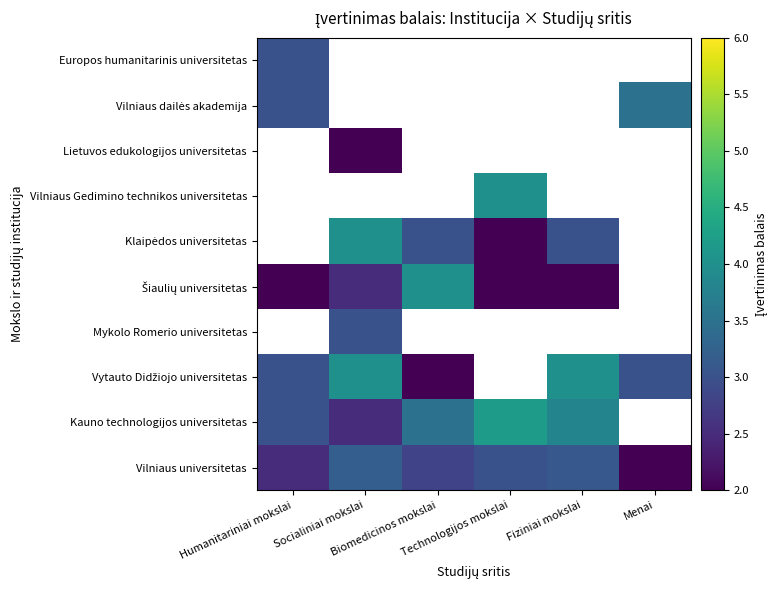

Is it true that Vilniaus dailės akademija equals 3.0 at Humanitariniai mokslai?

True